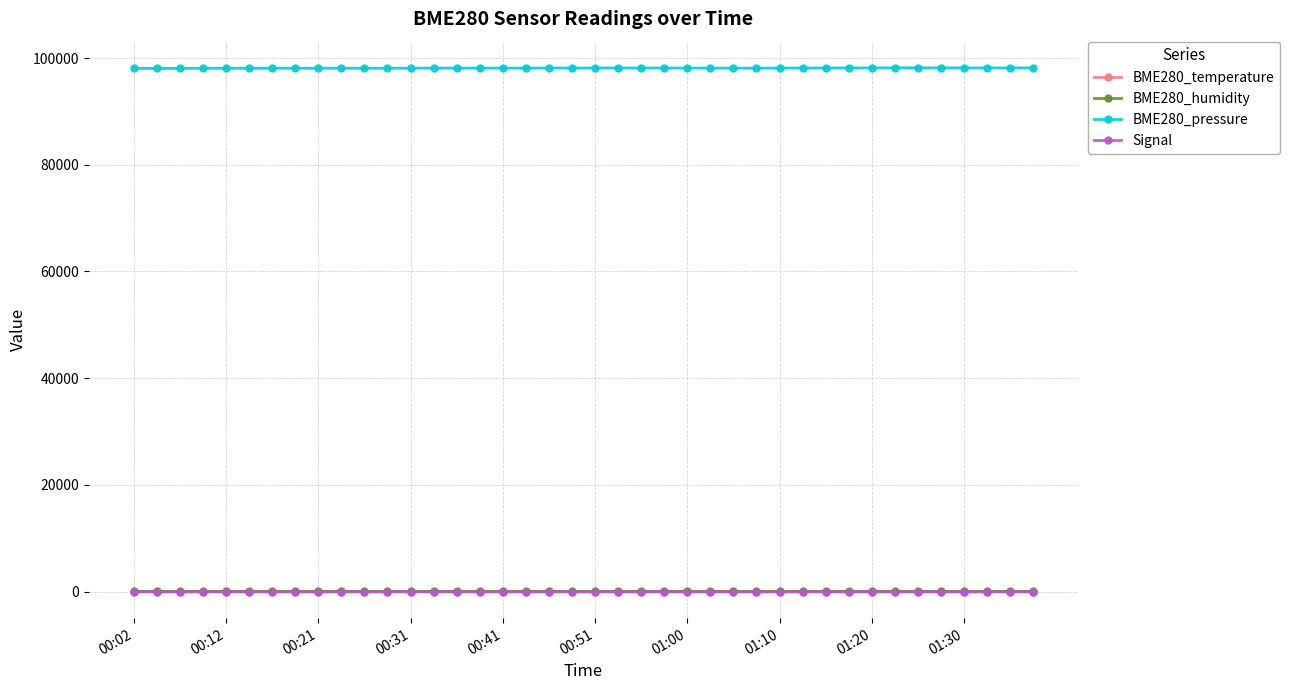

At how many categories does at least one series exceed 86397?

40